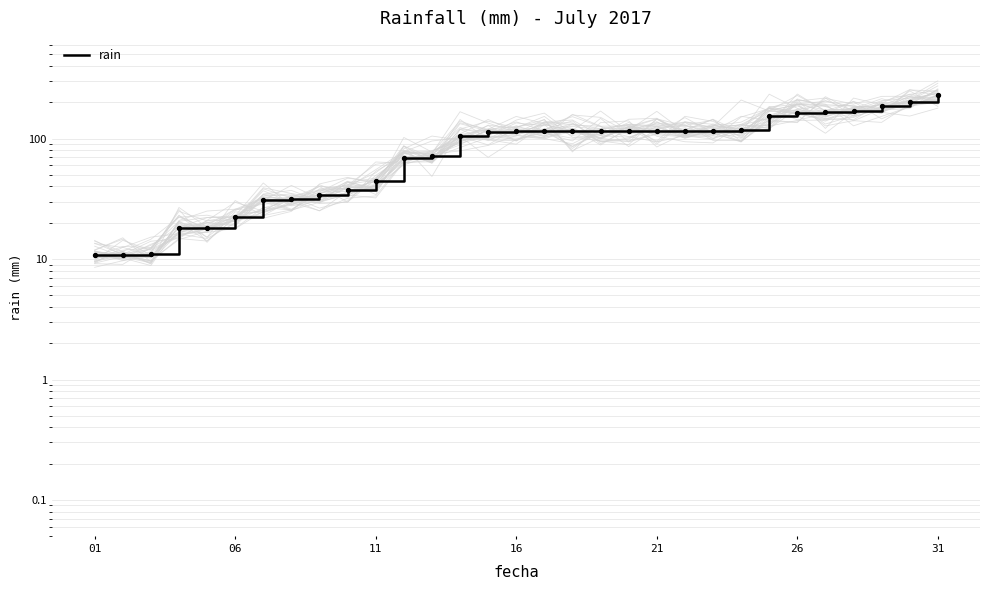

Between 12 and 15, which is larger?

15